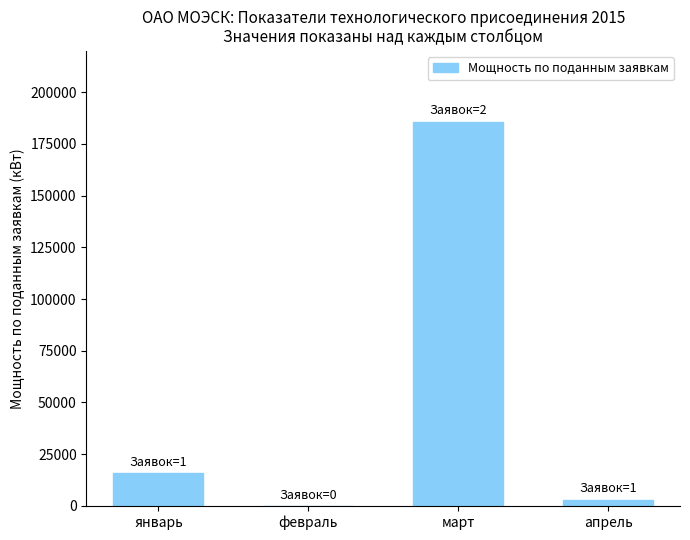

Between апрель and февраль, which is larger?

апрель